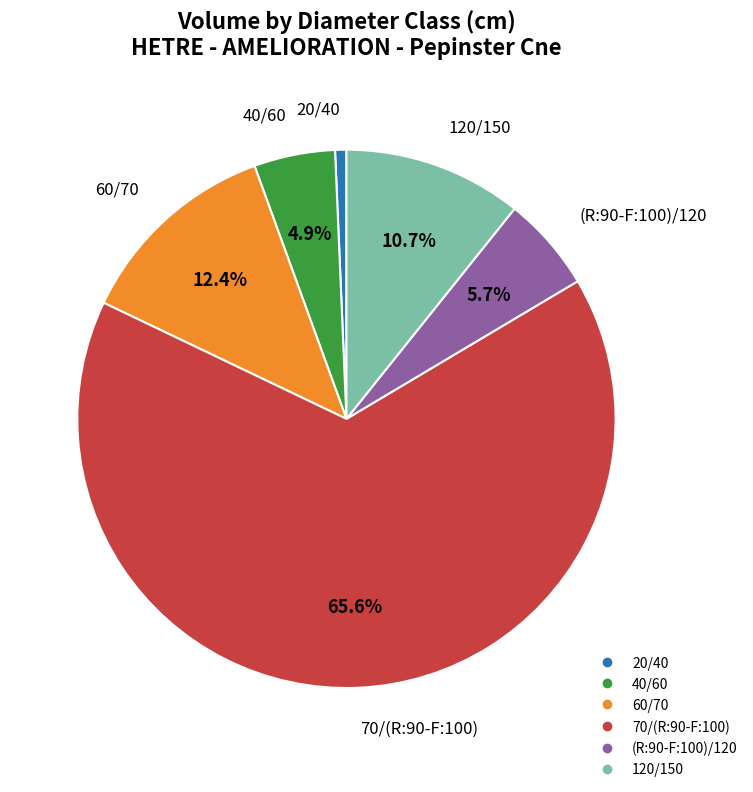

Which category has the biggest portion of the pie?

70/(R:90-F:100)